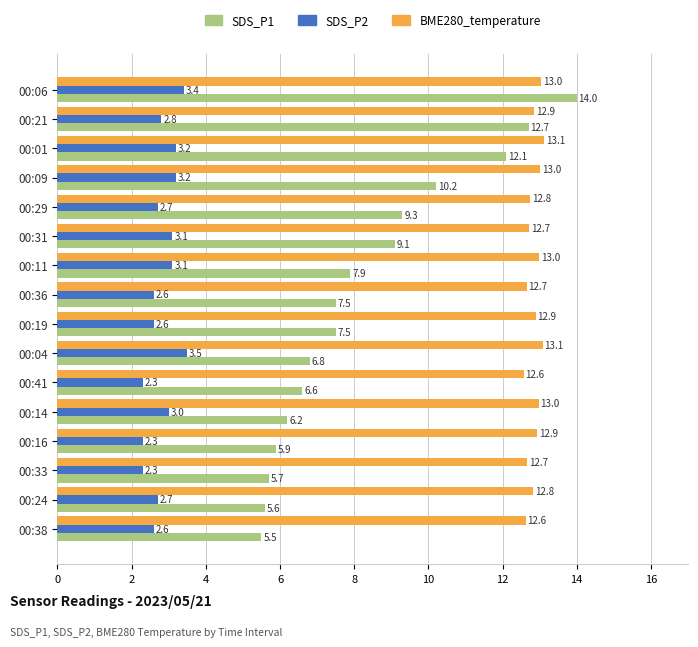

What is the spread (max minus min) of values at 00:31?

9.6